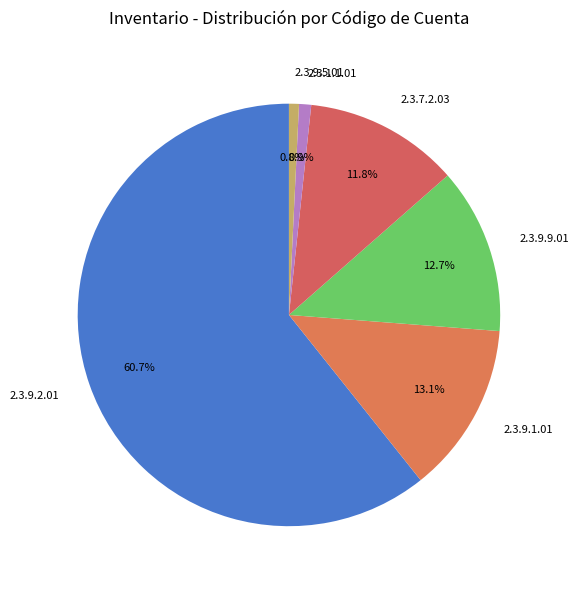

Is 2.3.1.1.01 the majority of the pie?

No